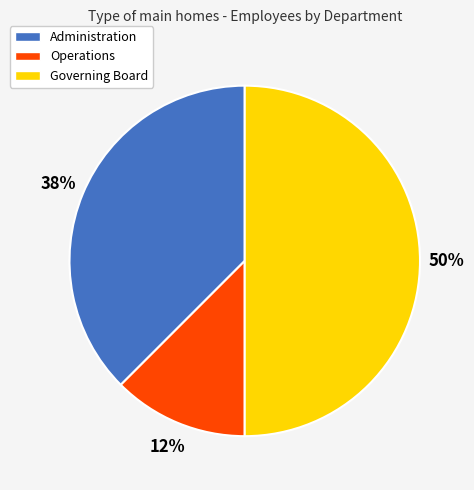

Which category has the smallest portion of the pie?

Operations